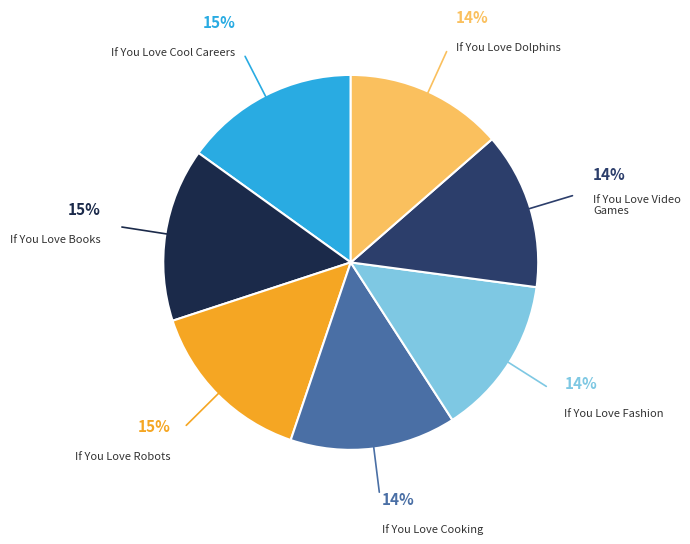

Approximately how many times larger is the value at If You Love Dolphins compared to If You Love Fashion?

1.0